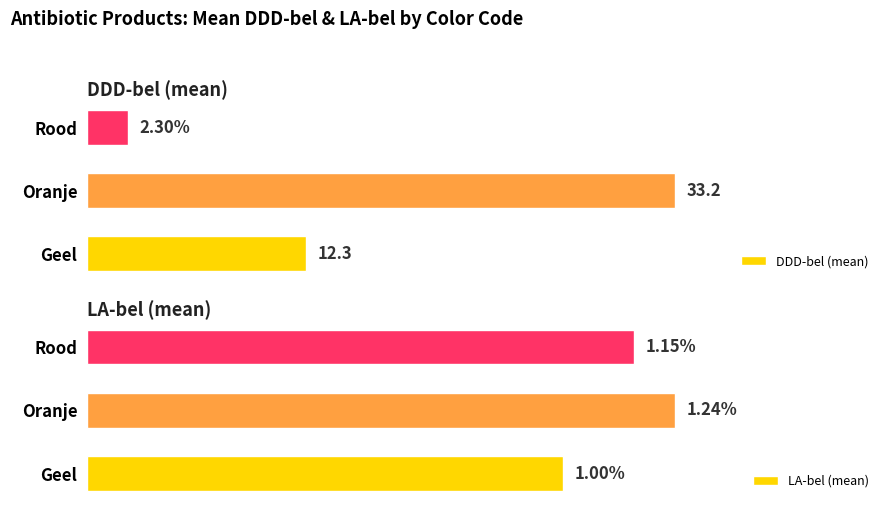

At which label is LA-bel (mean) closest to 1?

Geel